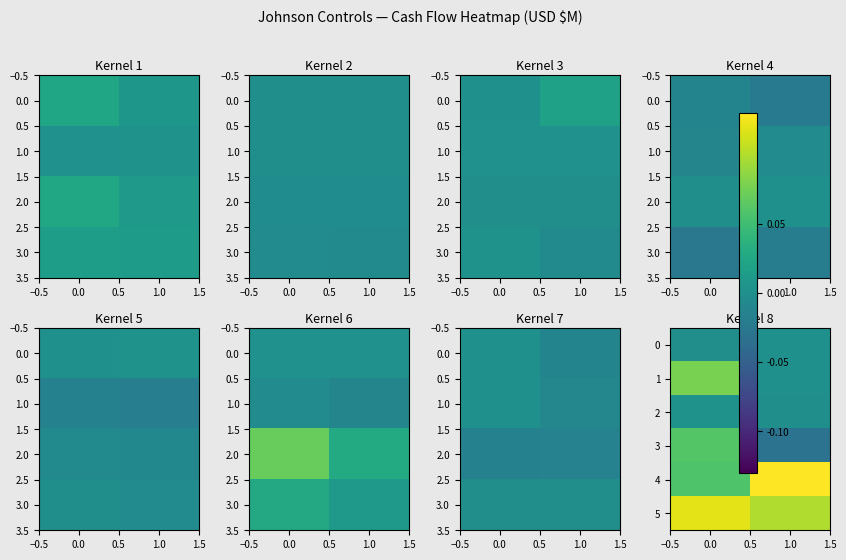

True or false: row_0 has a value of 0.0 at 0.0.

False